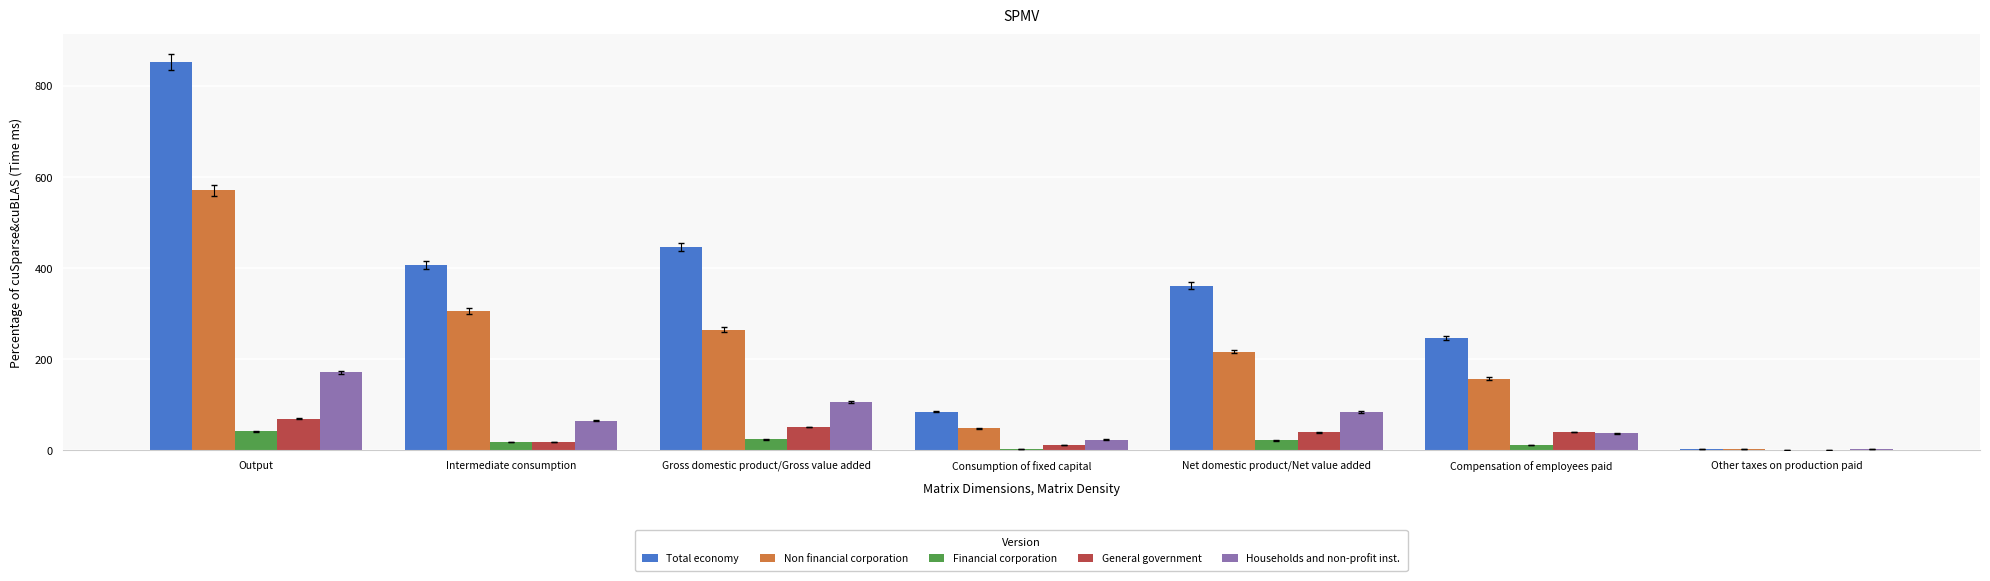

Which series has the largest total across all categories?

Total economy